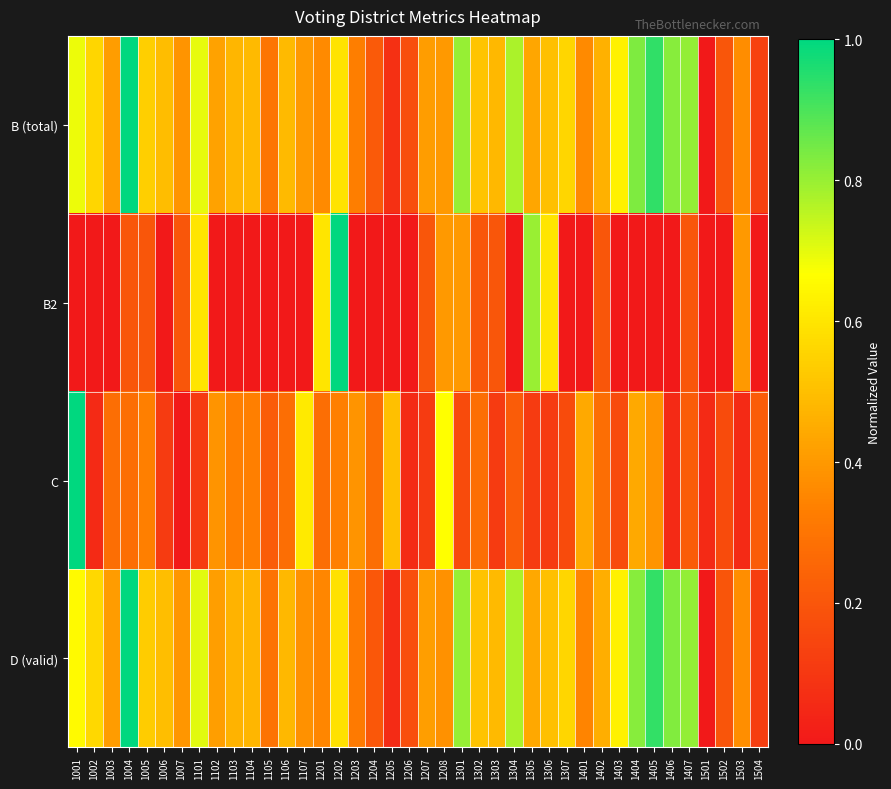

Reading left to right, transcribe all the data shown in this chart.

B (total): 1001=0.7	1002=0.6	1003=0.4	1004=1.0	1005=0.5	1006=0.5	1007=0.4	1101=0.7	1102=0.4	1103=0.5	1104=0.5	1105=0.3	1106=0.5	1107=0.4	1201=0.4	1202=0.6	1203=0.3	1204=0.2	1205=0.1	1206=0.2	1207=0.4	1208=0.4	1301=0.8	1302=0.5	1303=0.5	1304=0.8	1305=0.4	1306=0.5	1307=0.6	1401=0.4	1402=0.5	1403=0.6	1404=0.8	1405=0.9	1406=0.8	1407=0.8	1501=0.0	1502=0.2	1503=0.4	1504=0.1
B2: 1001=0.0	1002=0.0	1003=0.0	1004=0.2	1005=0.2	1006=0.0	1007=0.2	1101=0.6	1102=0.0	1103=0.0	1104=0.0	1105=0.0	1106=0.0	1107=0.0	1201=0.6	1202=1.0	1203=0.0	1204=0.0	1205=0.0	1206=0.0	1207=0.2	1208=0.4	1301=0.4	1302=0.2	1303=0.2	1304=0.0	1305=0.8	1306=0.6	1307=0.0	1401=0.0	1402=0.2	1403=0.0	1404=0.0	1405=0.0	1406=0.0	1407=0.2	1501=0.0	1502=0.0	1503=0.4	1504=0.0
C: 1001=1.0	1002=0.1	1003=0.3	1004=0.3	1005=0.3	1006=0.1	1007=0.0	1101=0.1	1102=0.4	1103=0.3	1104=0.3	1105=0.2	1106=0.3	1107=0.6	1201=0.3	1202=0.3	1203=0.4	1204=0.3	1205=0.5	1206=0.1	1207=0.1	1208=0.7	1301=0.2	1302=0.3	1303=0.1	1304=0.2	1305=0.1	1306=0.1	1307=0.2	1401=0.4	1402=0.3	1403=0.2	1404=0.4	1405=0.4	1406=0.1	1407=0.2	1501=0.1	1502=0.2	1503=0.1	1504=0.2
D (valid): 1001=0.7	1002=0.6	1003=0.4	1004=1.0	1005=0.5	1006=0.5	1007=0.4	1101=0.7	1102=0.4	1103=0.5	1104=0.5	1105=0.3	1106=0.5	1107=0.4	1201=0.4	1202=0.6	1203=0.3	1204=0.2	1205=0.1	1206=0.2	1207=0.4	1208=0.4	1301=0.8	1302=0.5	1303=0.5	1304=0.8	1305=0.4	1306=0.5	1307=0.6	1401=0.3	1402=0.5	1403=0.6	1404=0.8	1405=0.9	1406=0.8	1407=0.8	1501=0.0	1502=0.2	1503=0.4	1504=0.1